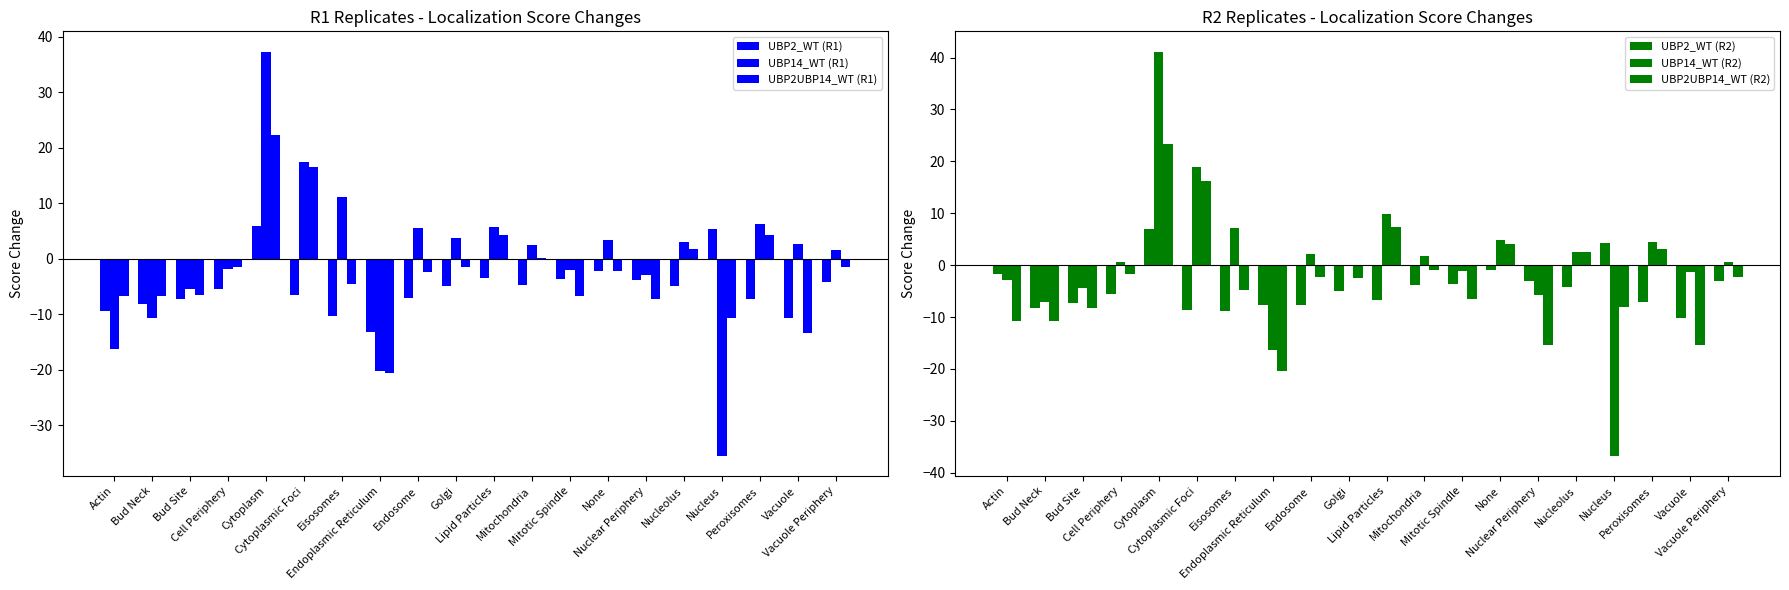

What is the average value of the UBP14_WT (R2) series?

0.9